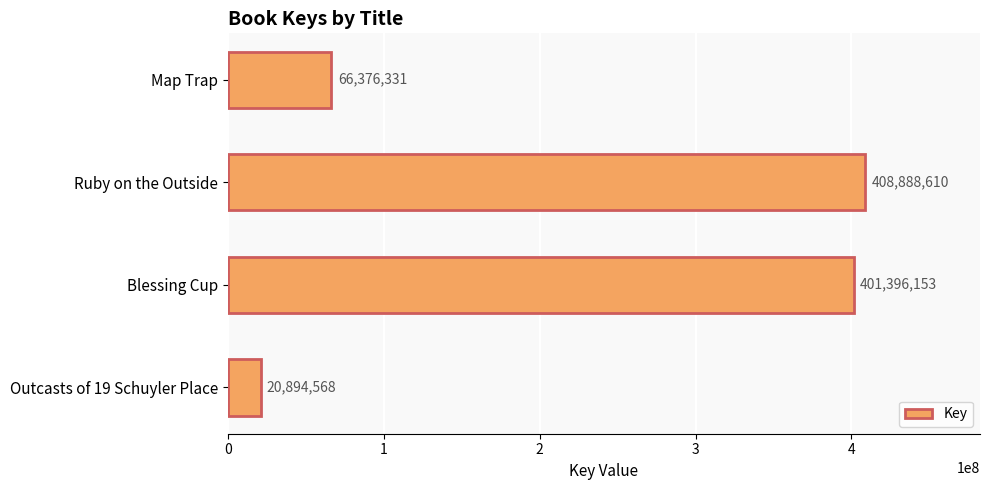

What is the minimum value shown in the chart?

20894568